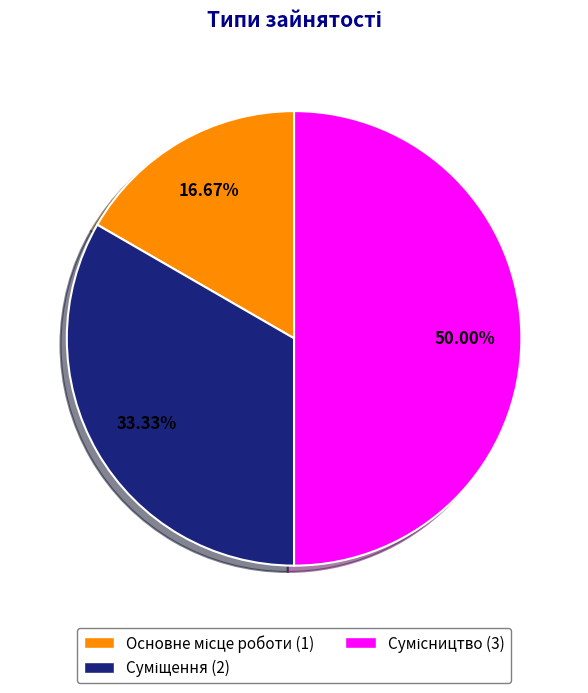

To the nearest percent, what is the average slice percentage?

33%